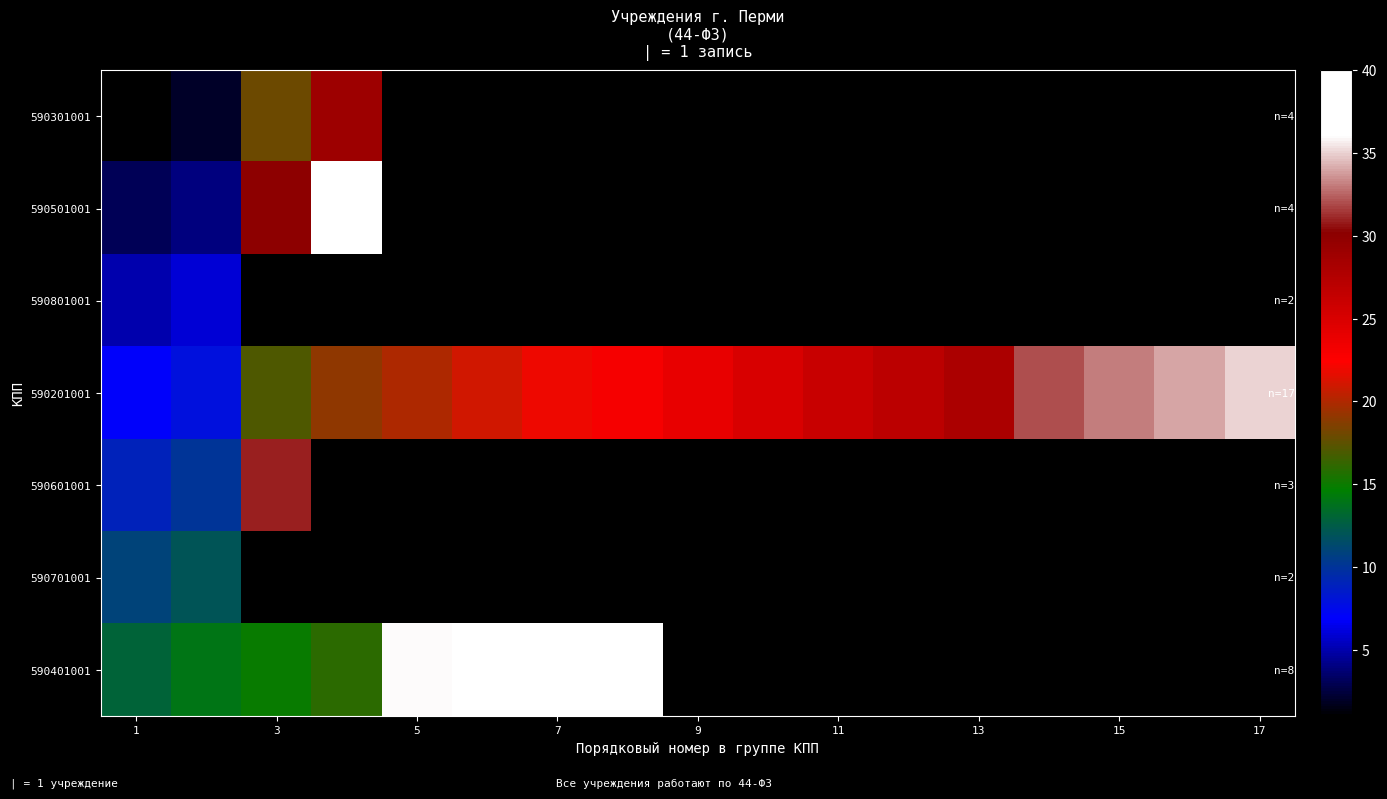

How many values in the 590201001 series are below 24?

8